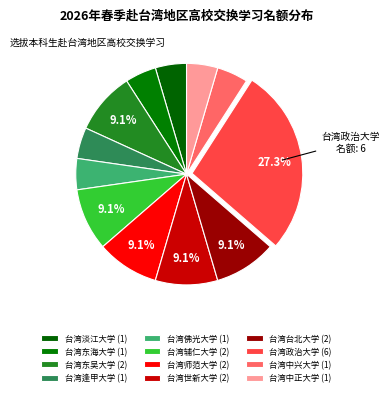

The 台湾师范大学 slice represents 20% of the pie. True or false?

False